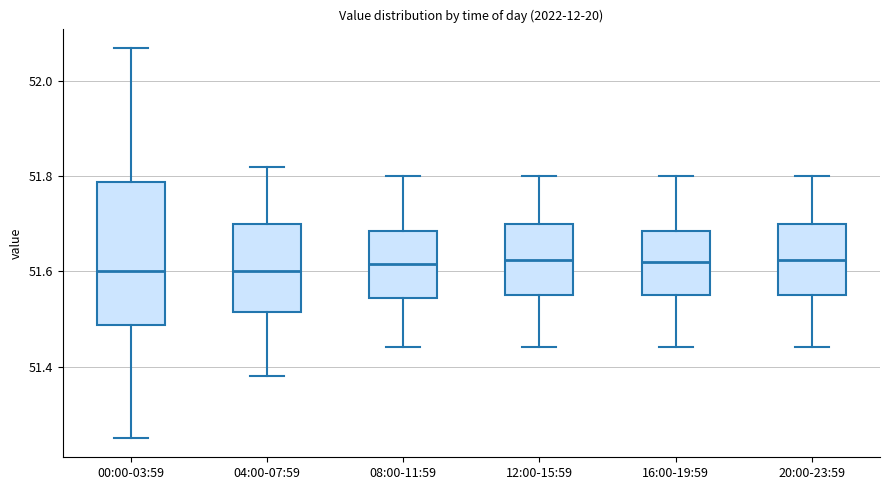

Reading left to right, transcribe this box plot: for each box, give where its median line is, the range the box spans, and where its two whiskers end, as read against the y-axis. The values are not printed on the chart, so give them approximately, as read against the axis.

00:00-03:59: median 51.60, box 51.48 to 51.78, whiskers 51.26 to 52.08
04:00-07:59: median 51.60, box 51.52 to 51.70, whiskers 51.38 to 51.82
08:00-11:59: median 51.62, box 51.54 to 51.68, whiskers 51.44 to 51.80
12:00-15:59: median 51.62, box 51.56 to 51.70, whiskers 51.44 to 51.80
16:00-19:59: median 51.62, box 51.56 to 51.68, whiskers 51.44 to 51.80
20:00-23:59: median 51.62, box 51.56 to 51.70, whiskers 51.44 to 51.80